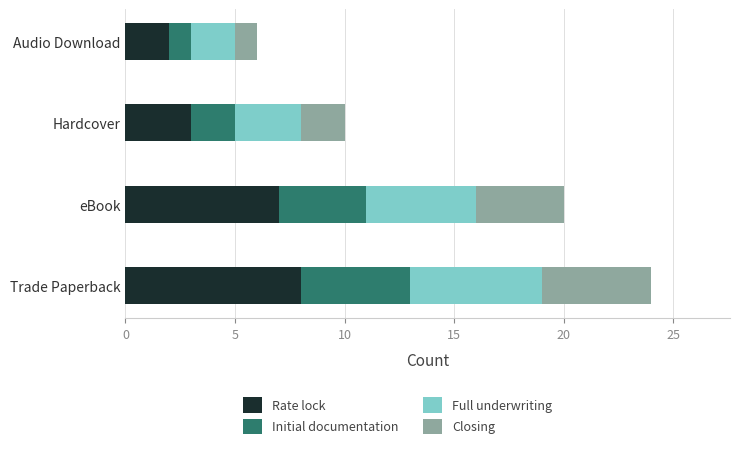

What is the sum of all Rate lock values?

20